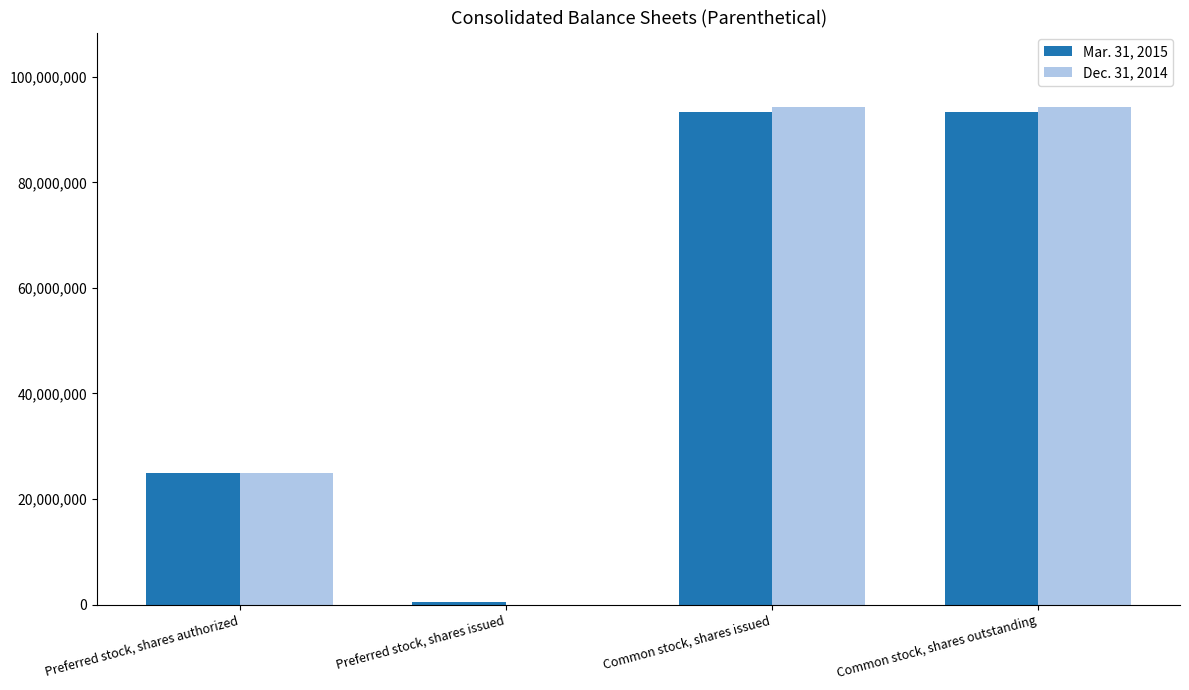

Where is Mar. 31, 2015 nearest to the value 46902429?

Preferred stock, shares authorized